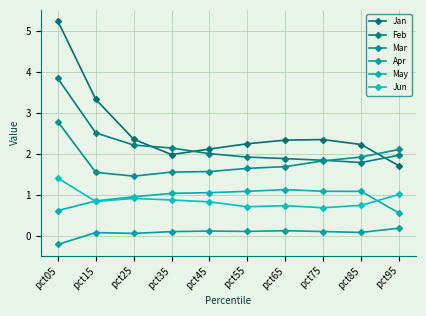

What is the average value of the Jun series?

0.9